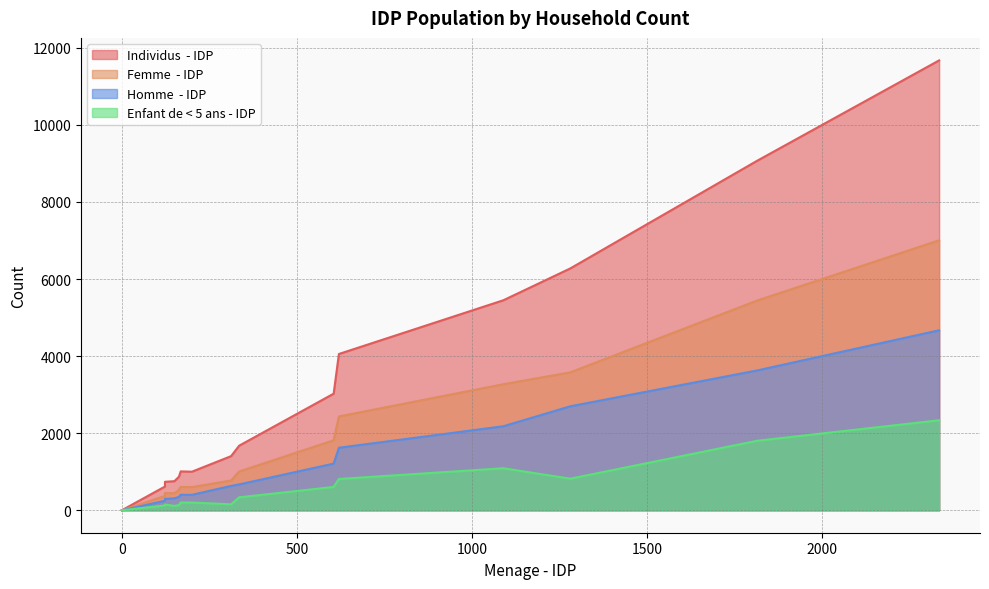

Does the chart display data point markers on the line(s)?

No